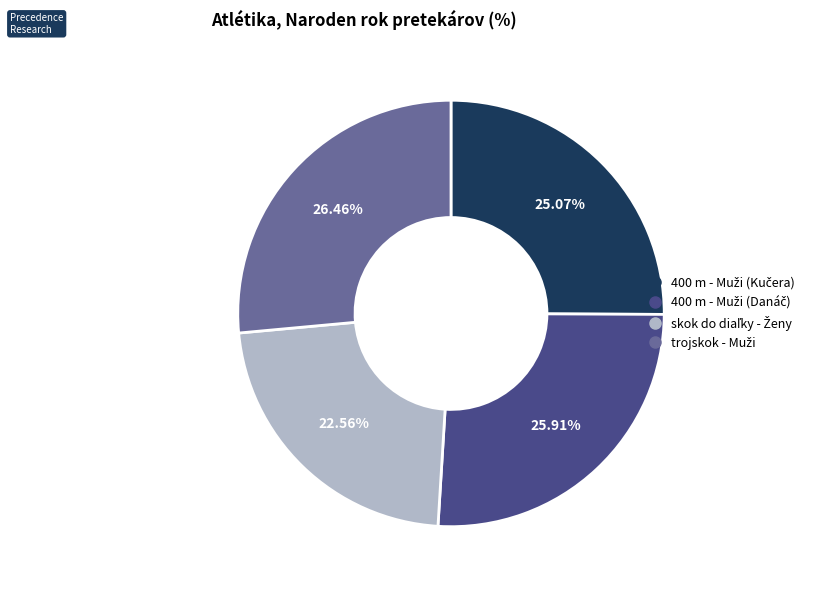

Is there a majority slice in this chart?

No